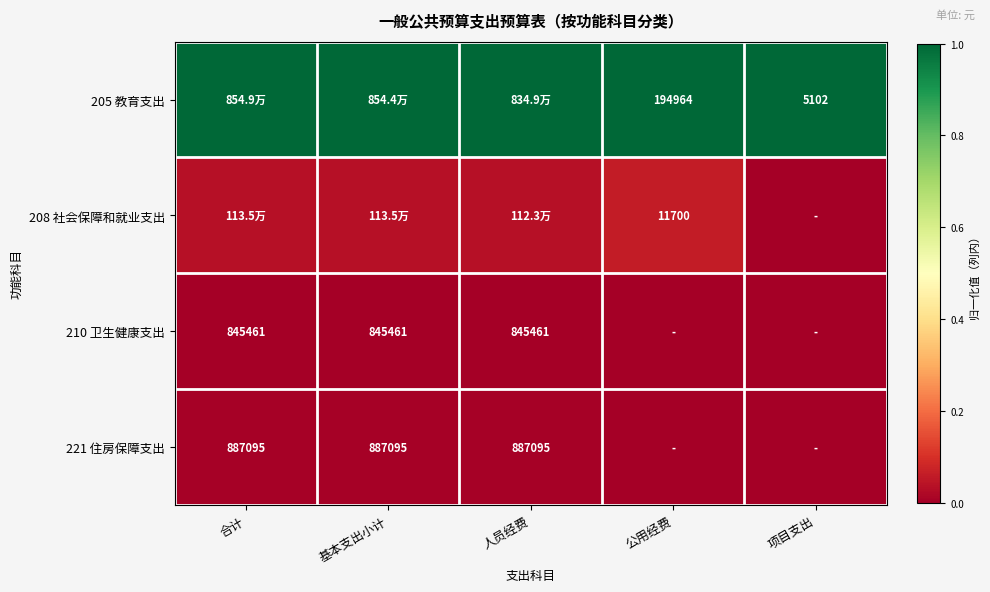

Which category has the highest value in the 205 教育支出 series?

合计